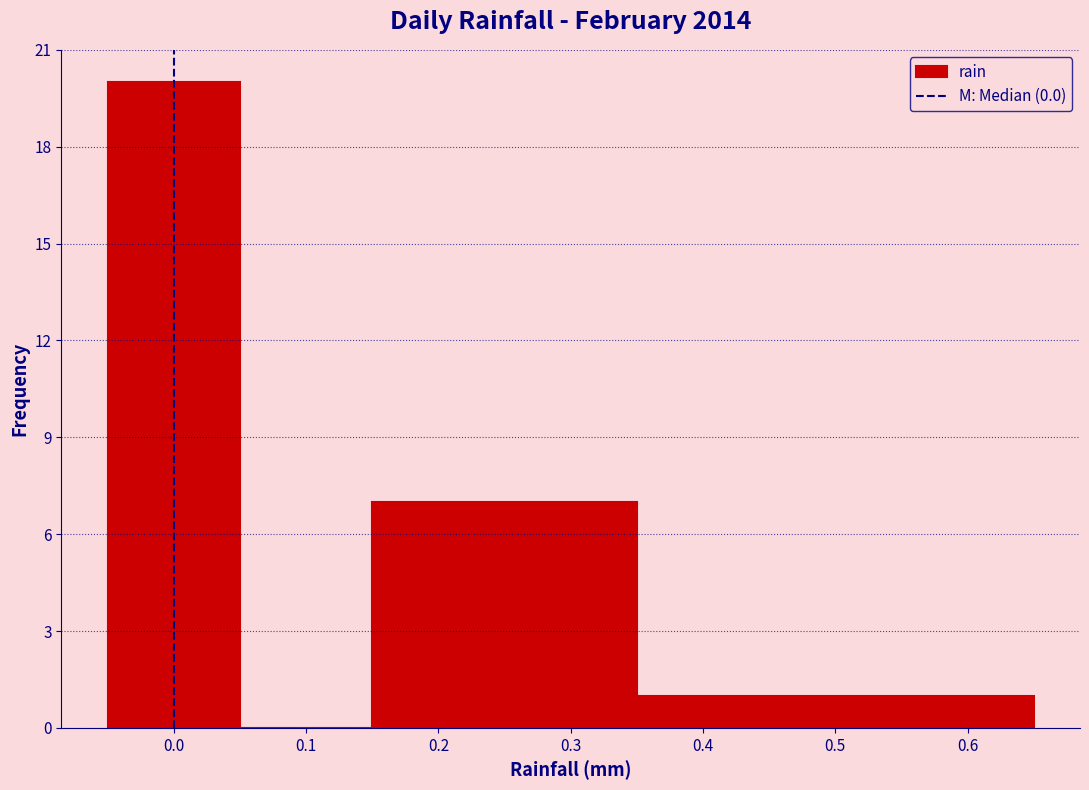

Reading left to right, transcribe this chart: for each bar, give the range it covers on the x-axis and its height. The values are not printed on the chart, so give them approximately, as read against the axis.

-0.05 to 0.05: 20
0.05 to 0.15: 0
0.15 to 0.35: 7
0.35 to 0.65: 1